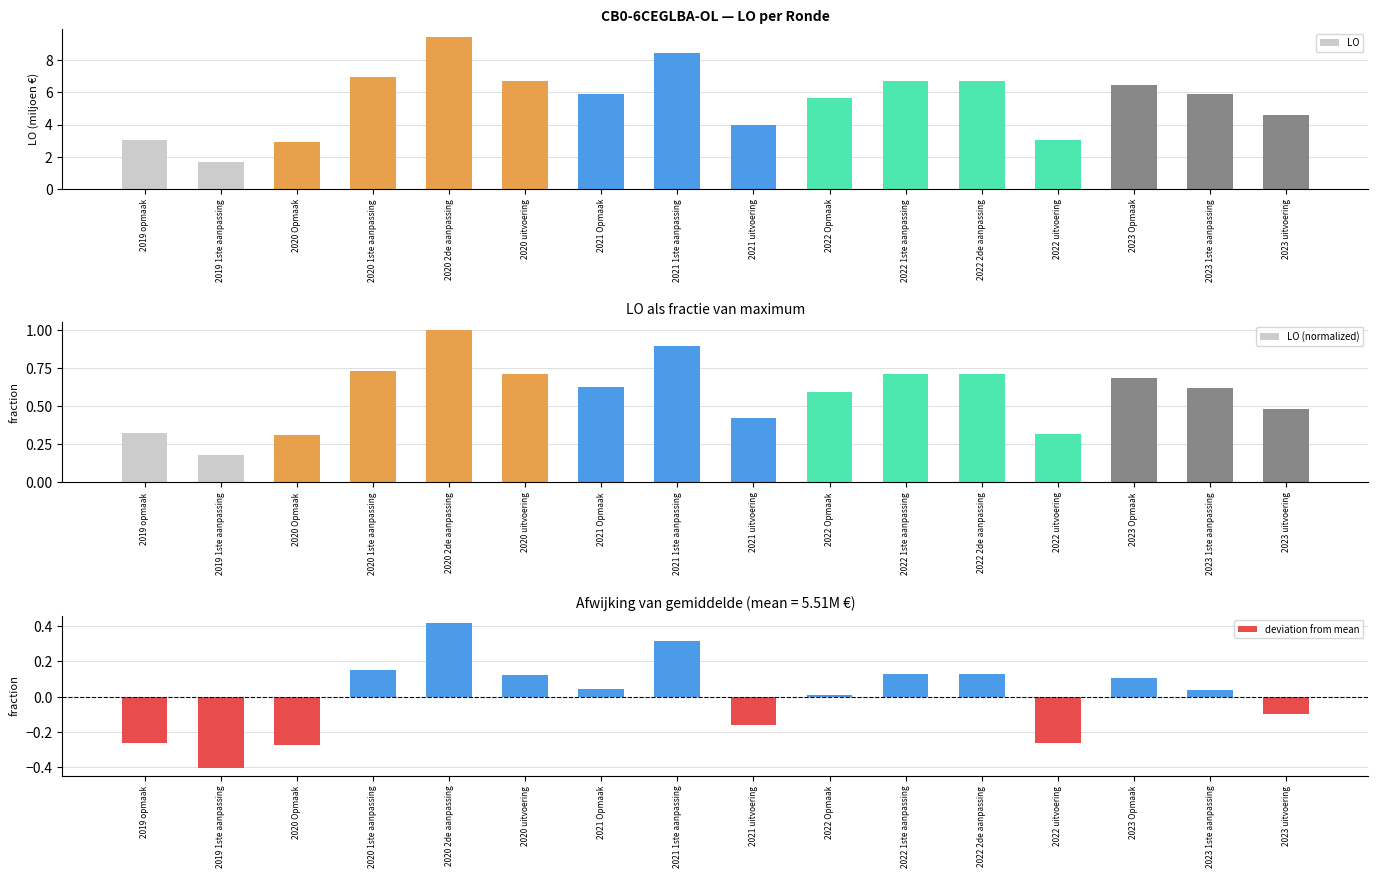

True or false: LO has a value of 3.0 at 2019 opmaak.

True